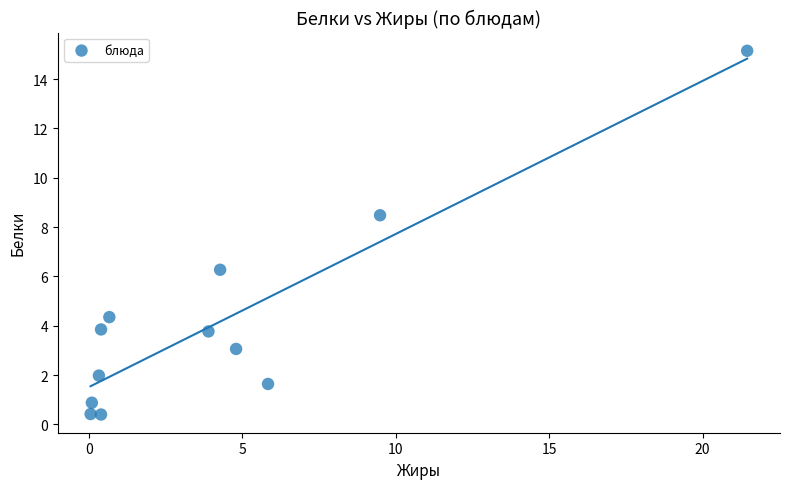

What is the average X value?

4.3